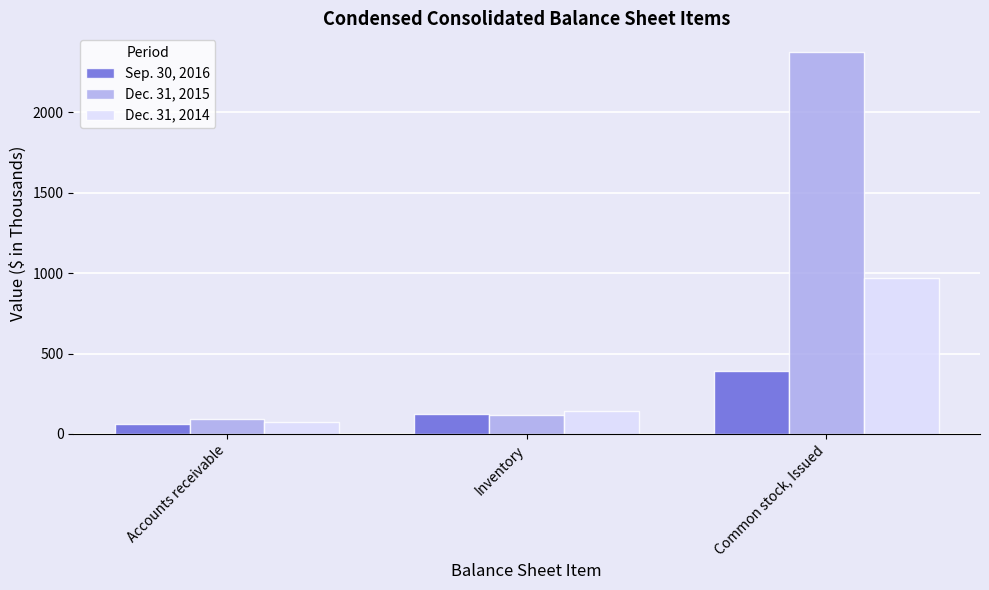

What is the approximate value of Dec. 31, 2014 at Accounts receivable?

76